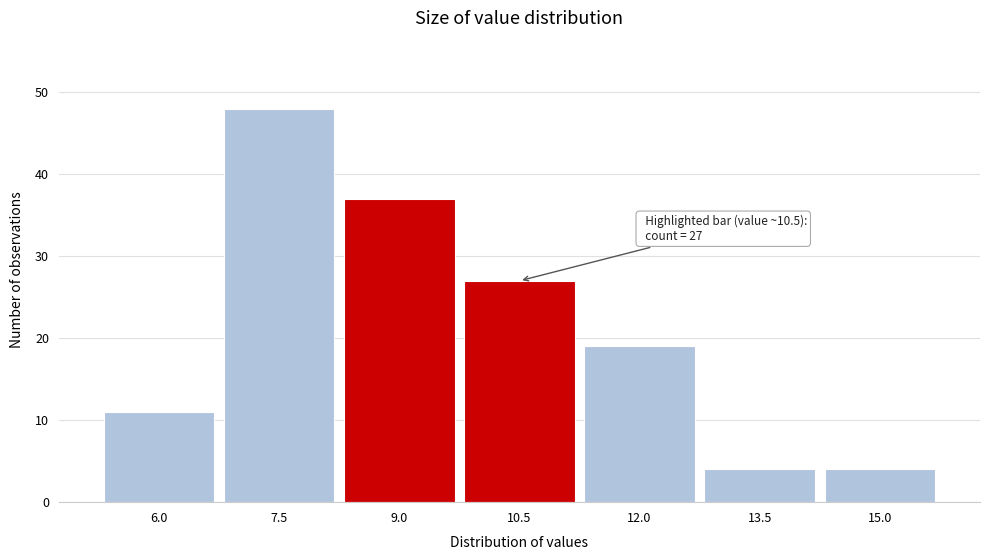

Reading left to right, extract all data points from this chart.

6.0=11	7.5=48	9.0=37	10.5=27	12.0=19	13.5=4	15.0=4